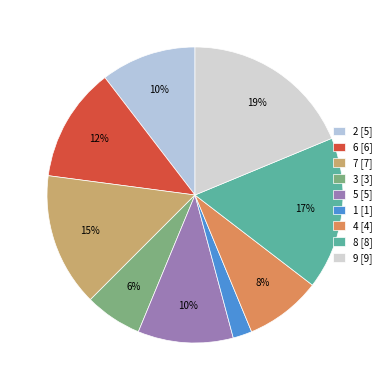

To the nearest percent, what is the difference between the largest and smallest slice percentages?

17%